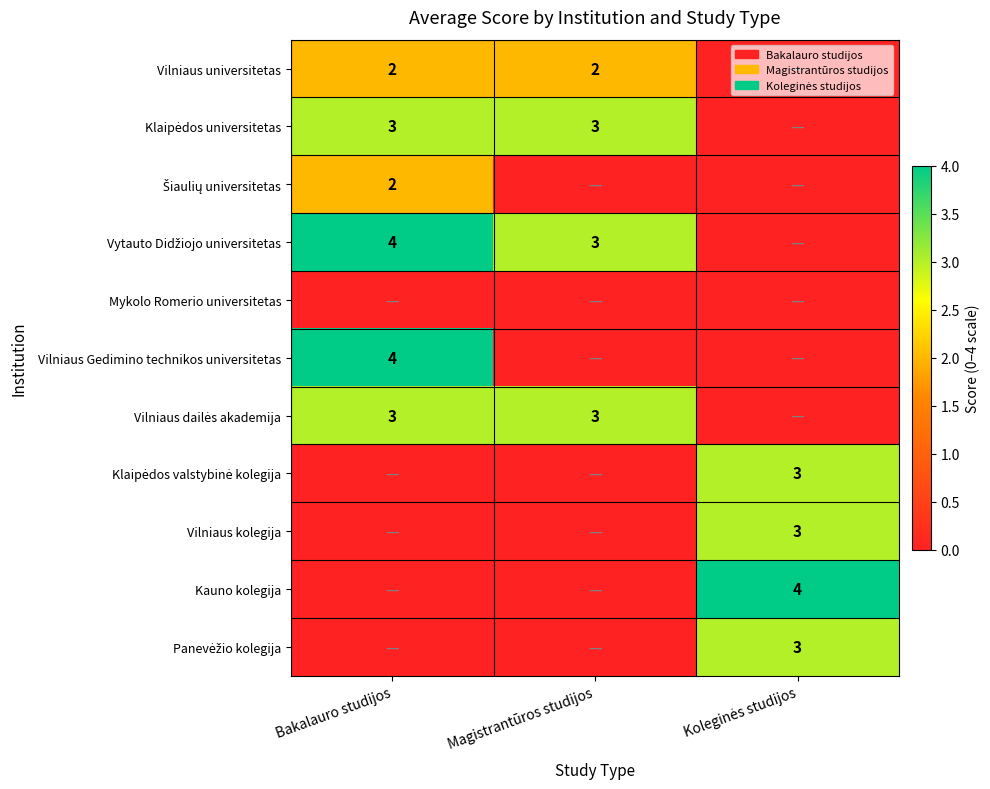

The Vilniaus dailės akademija series shows 2 at Bakalauro studijos. True or false?

False